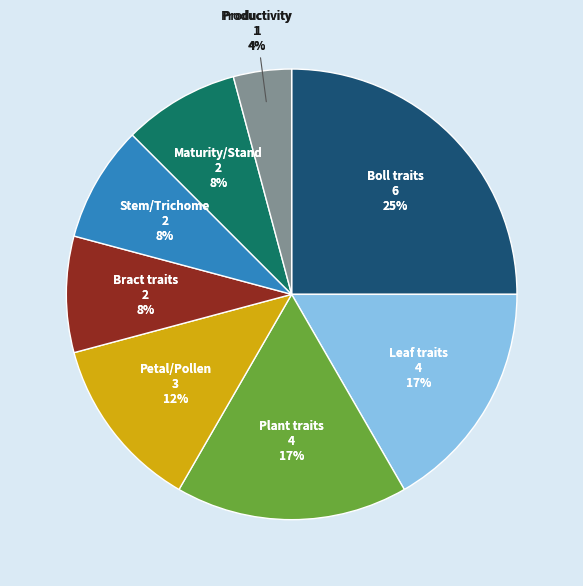

How many segments does this pie chart have?

2